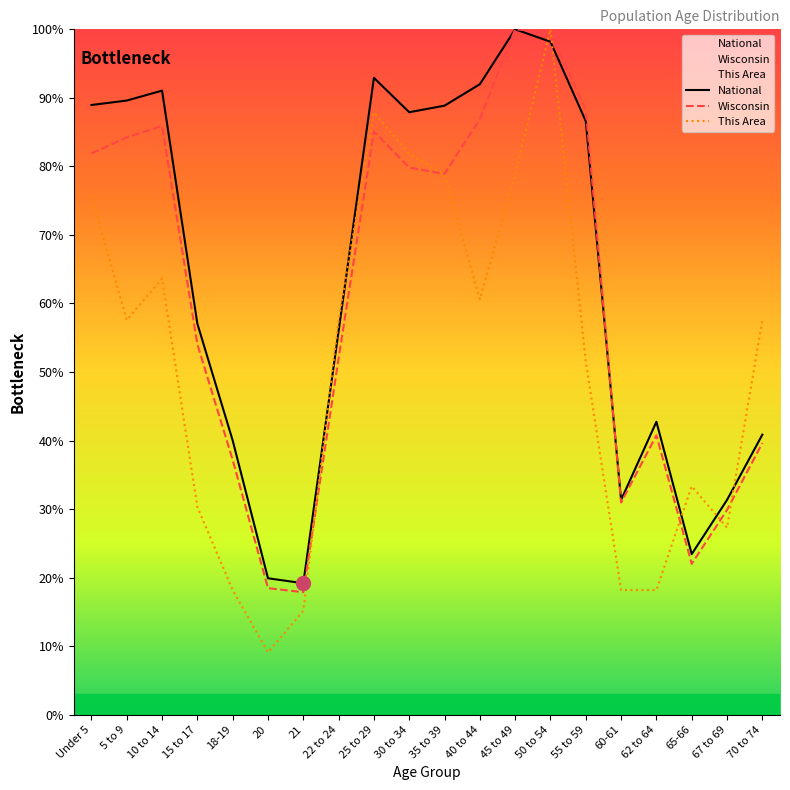

True or false: National has more than 1 interior local peaks.

True